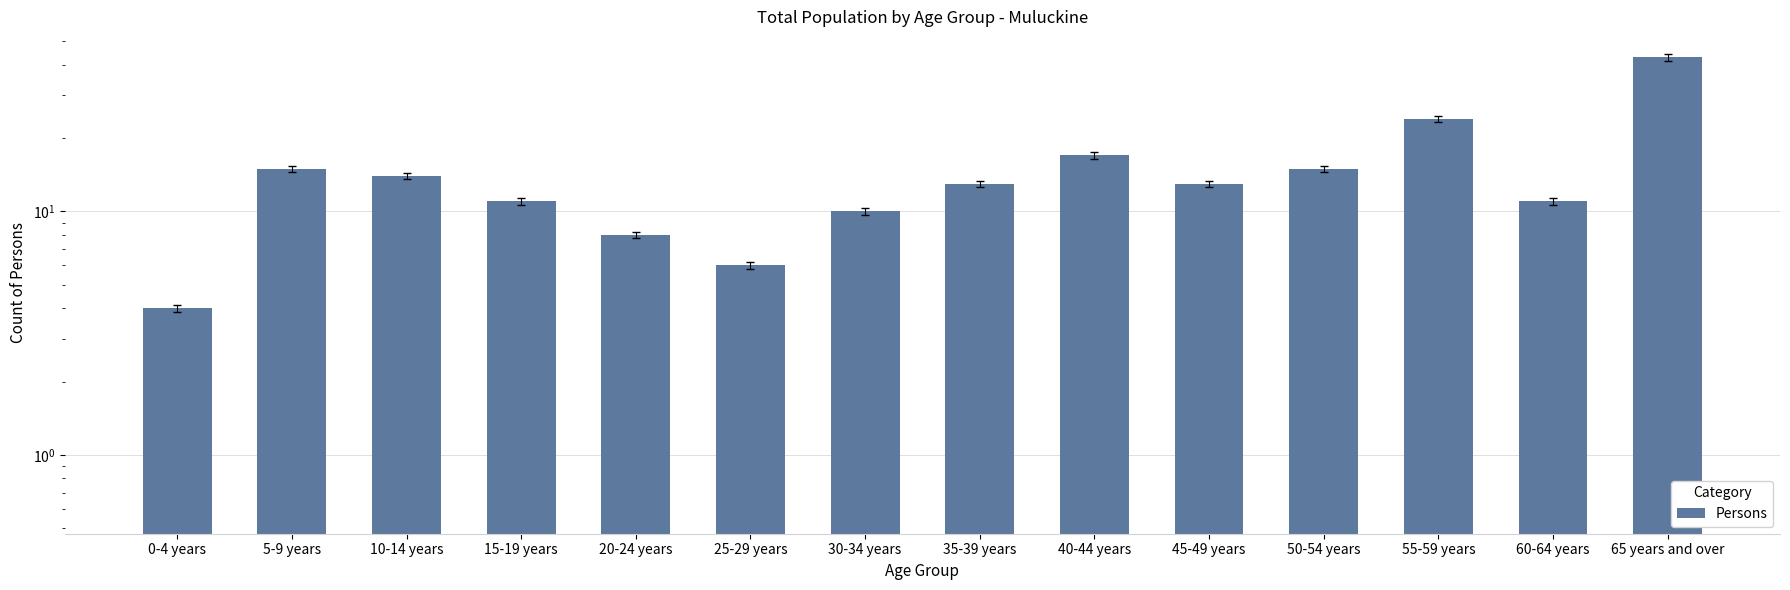

List the labels in order of value, smallest first.

0-4 years, 25-29 years, 20-24 years, 30-34 years, 15-19 years, 60-64 years, 35-39 years, 45-49 years, 10-14 years, 5-9 years, 50-54 years, 40-44 years, 55-59 years, 65 years and over